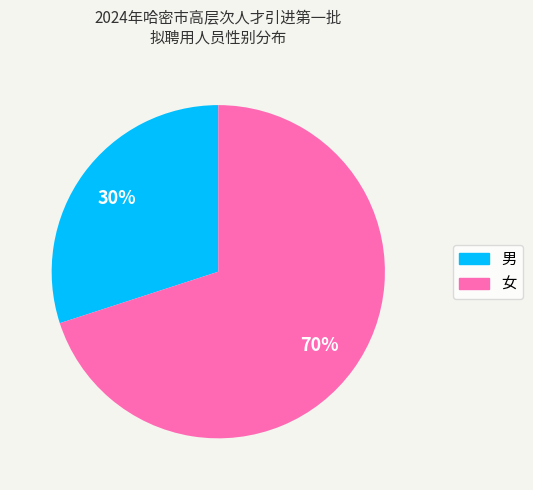

Which has a higher value, 女 or 男?

女